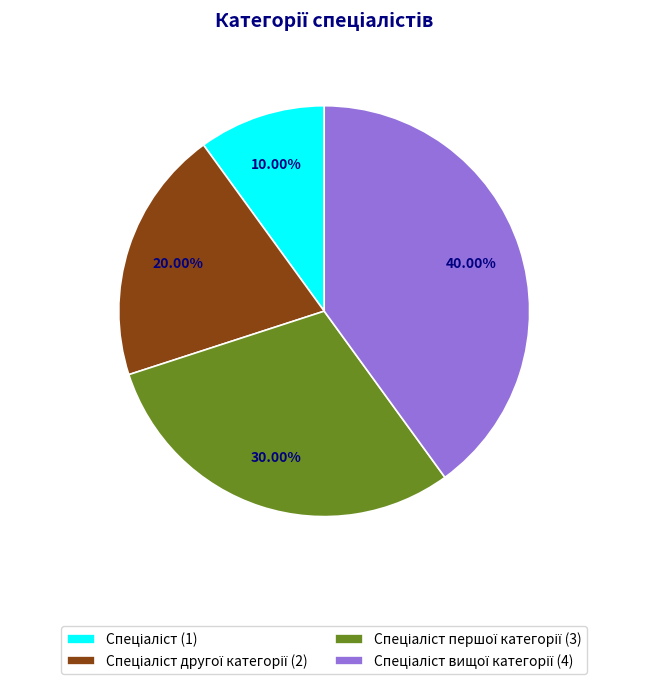

Is there a majority slice in this chart?

No